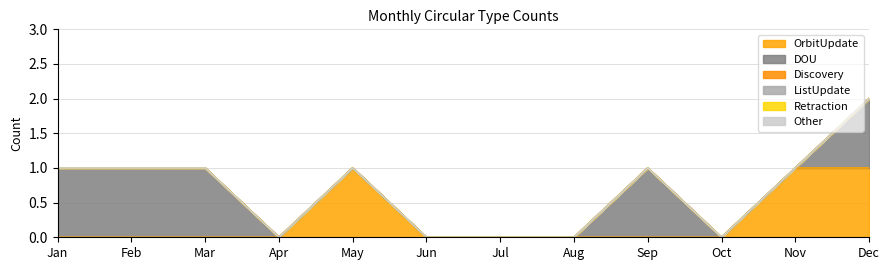

At which category is the sum across all series the highest?

Dec